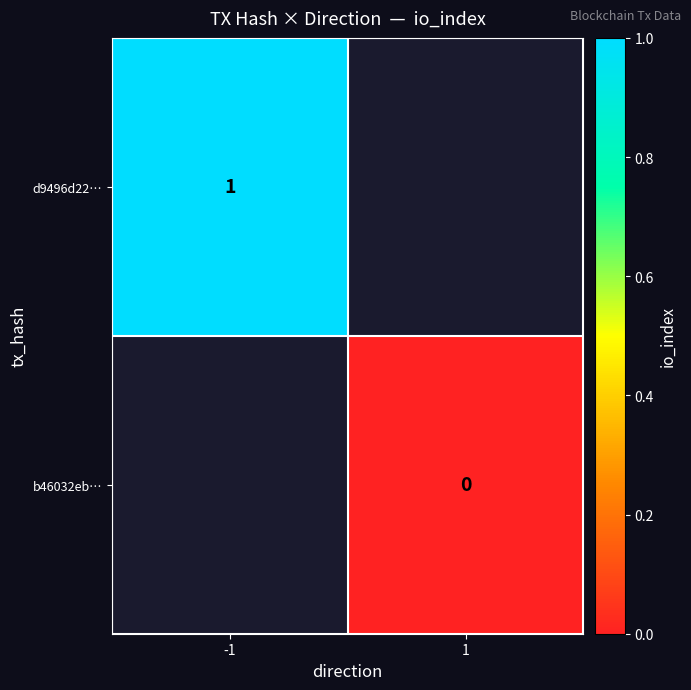

The value of d9496d22… at -1 is 0. True or false?

False